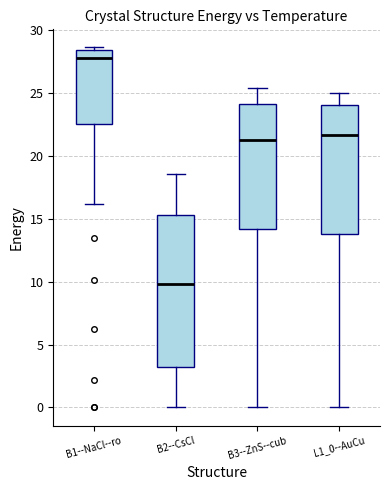

Which box is the tallest, from its lower edge to its upper edge?

B2--CsCl